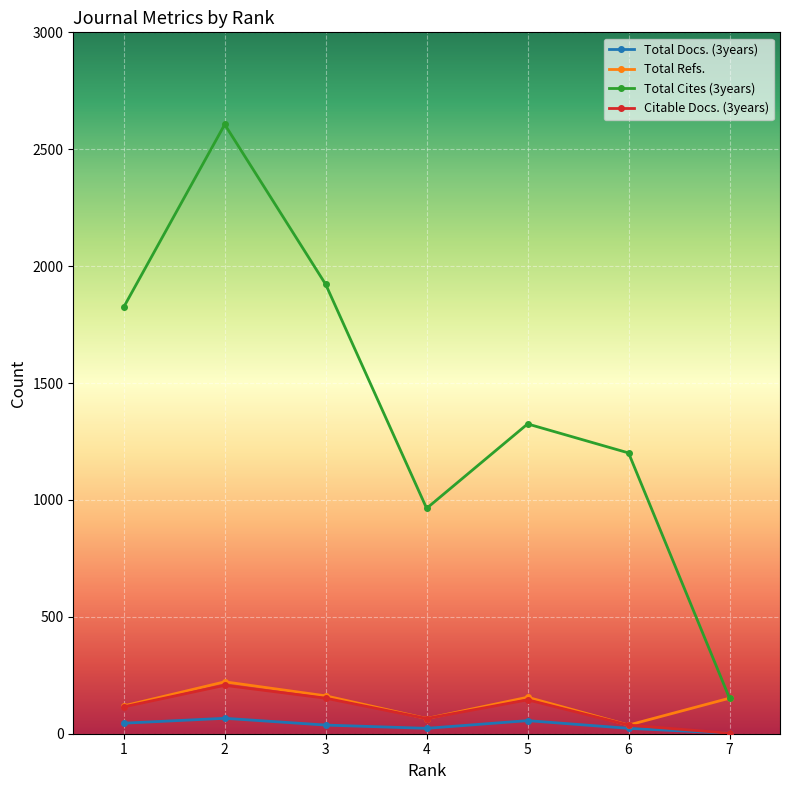

What are all the series names shown in the legend?

Total Docs. (3years), Total Refs., Total Cites (3years), Citable Docs. (3years)